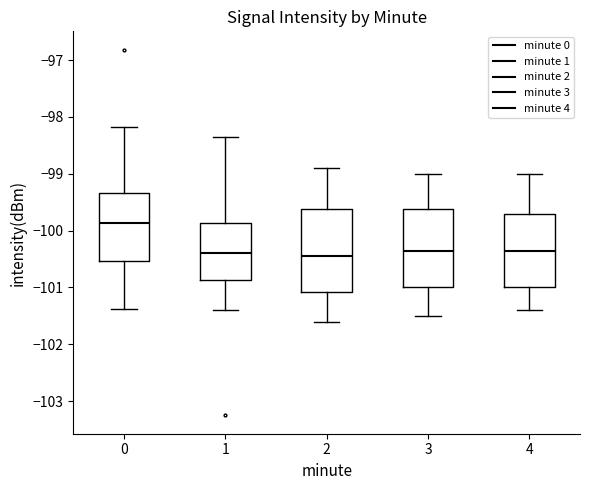

Reading left to right, transcribe this box plot: for each box, give where its median line is, the range the box spans, and where its two whiskers end, as read against the y-axis. The values are not printed on the chart, so give them approximately, as read against the axis.

0: median -99.9, box -100.5 to -99.3, whiskers -101.4 to -98.2
1: median -100.4, box -100.9 to -99.9, whiskers -101.4 to -98.3
2: median -100.4, box -101.1 to -99.6, whiskers -101.6 to -98.9
3: median -100.3, box -101.0 to -99.6, whiskers -101.5 to -99.0
4: median -100.3, box -101.0 to -99.7, whiskers -101.4 to -99.0